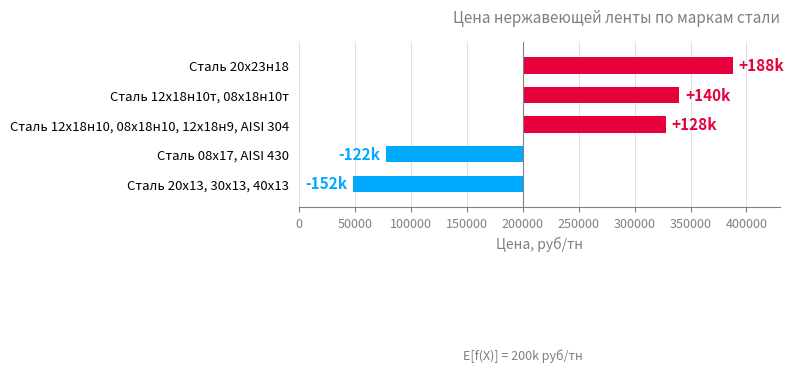

How many values are above zero?

3